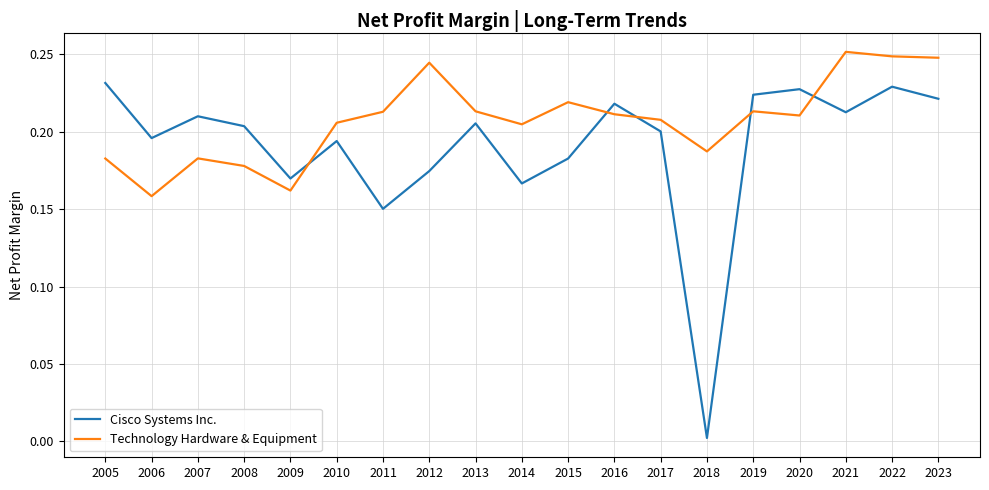

At which category does the chart reach its minimum across all series?

2018